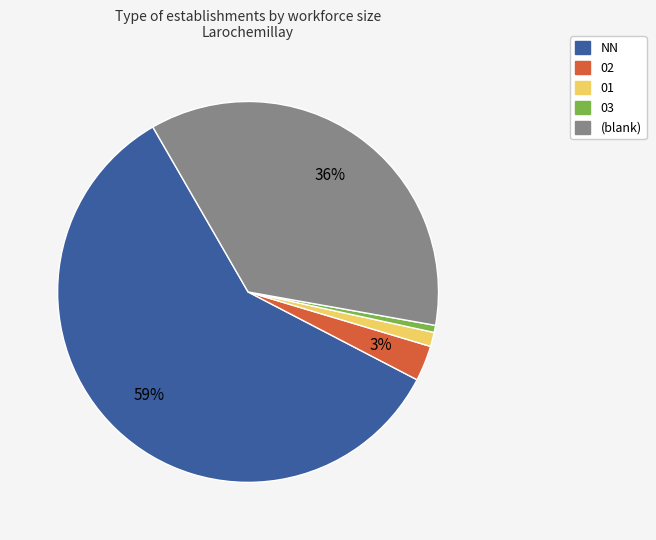

To the nearest percent, what is the difference between the largest and smallest slice percentages?

58%